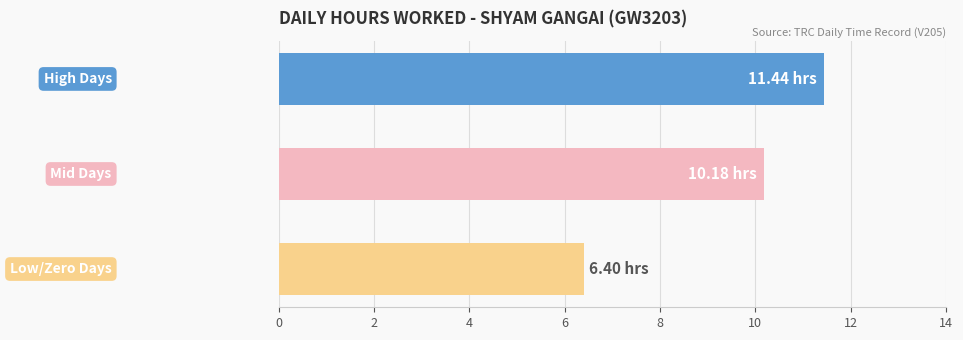

What is the average value?

9.3